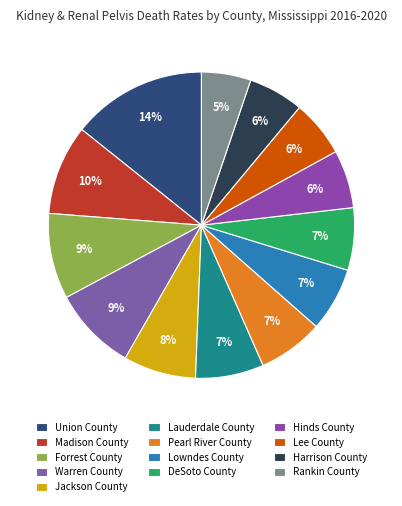

The Warren County slice represents 14% of the pie. True or false?

False